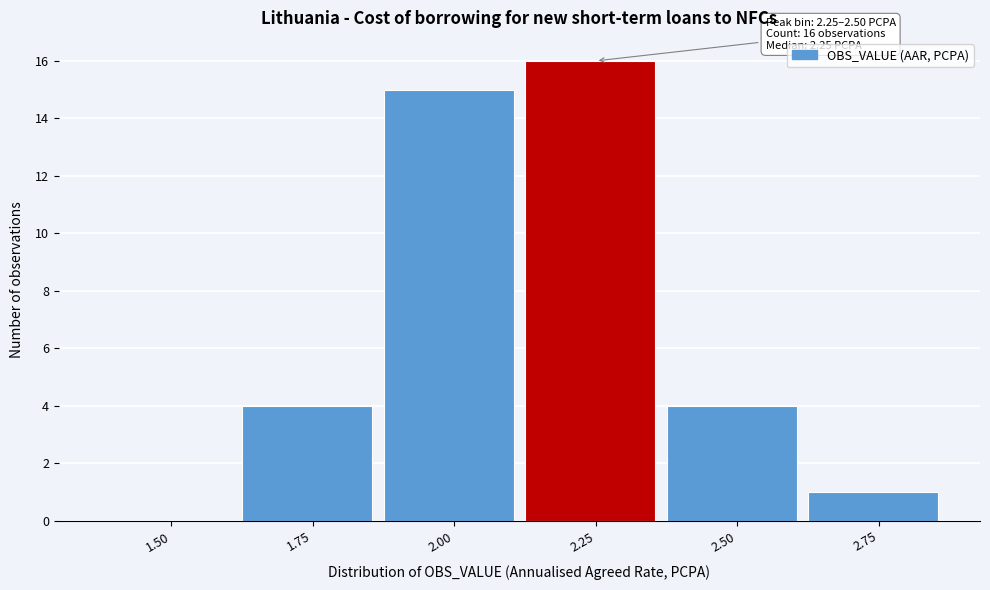

Reading left to right, transcribe all the data shown in this chart.

1.50=0	1.75=4	2.00=15	2.25=16	2.50=4	2.75=1